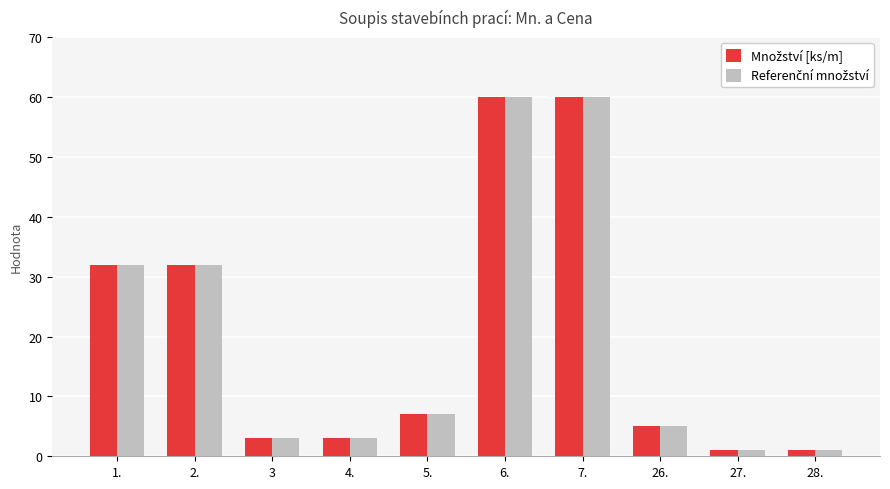

What is the total value across all series at 2.?

64